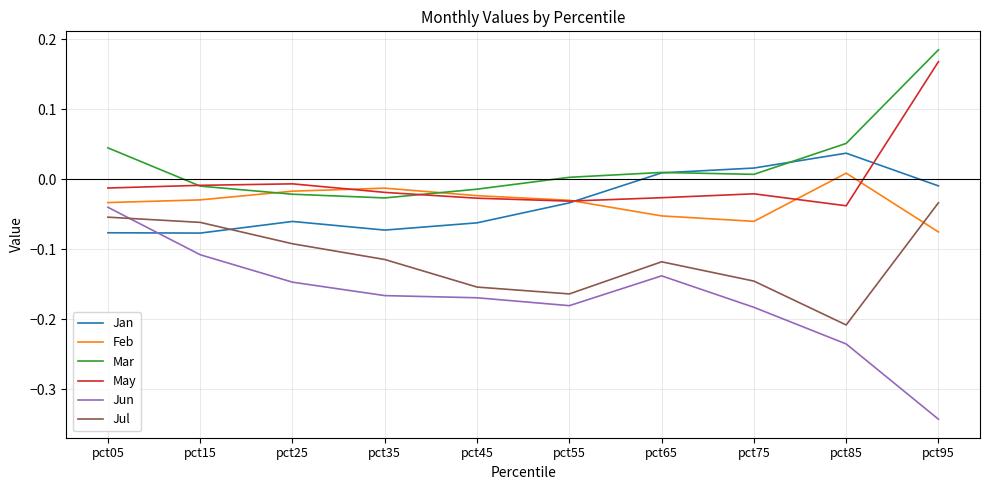

Is it true that May equals -0.0 at pct75?

True